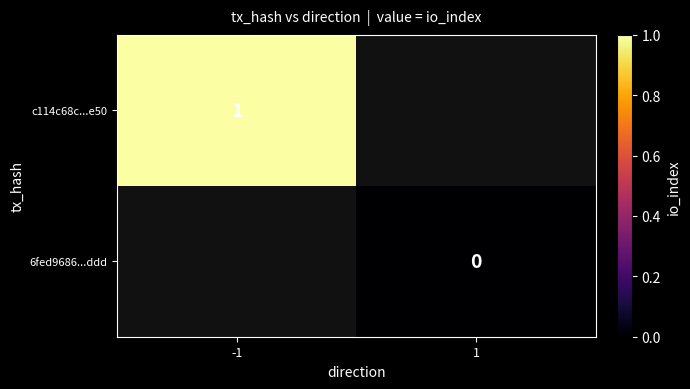

The c114c68c...e50 series shows 1 at -1. True or false?

True